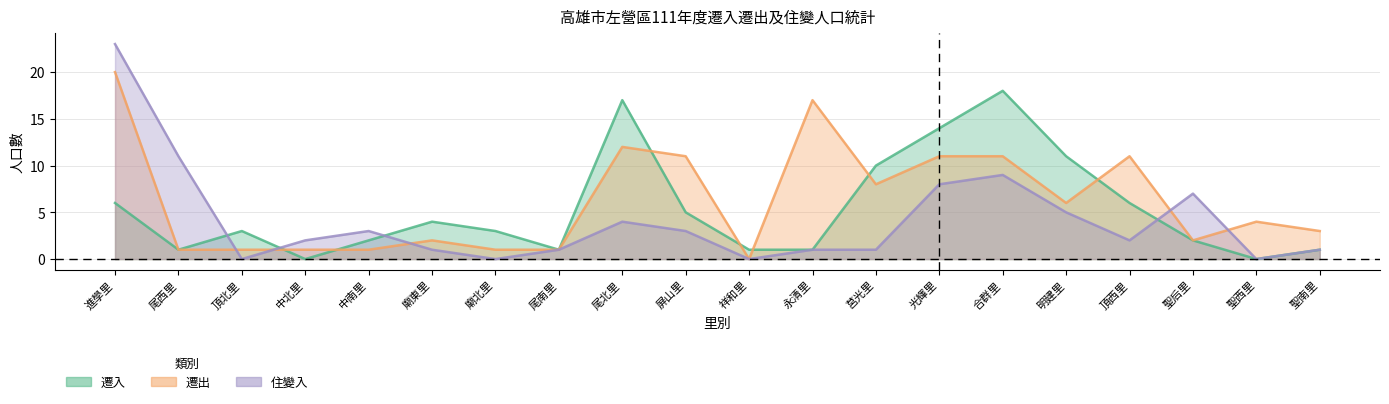

List the labels in order of 遷出 value, smallest first.

祥和里, 尾西里, 頂北里, 中北里, 中南里, 廟北里, 尾南里, 廟東里, 聖后里, 聖南里, 聖西里, 明建里, 莒光里, 屏山里, 光輝里, 合群里, 頂西里, 尾北里, 永清里, 進學里